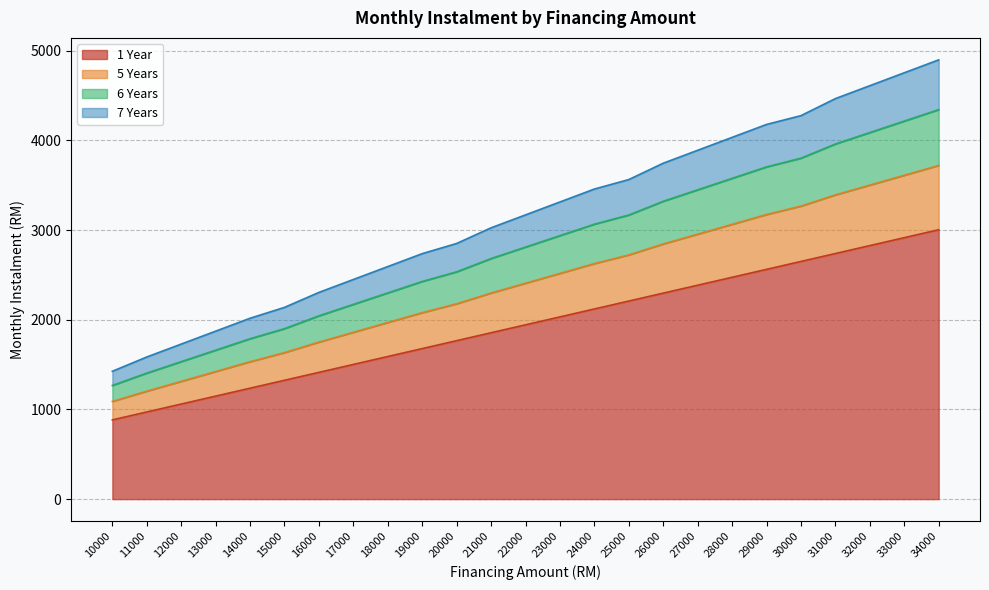

True or false: 1 Year has a value of 2826.4 at 32000.

True